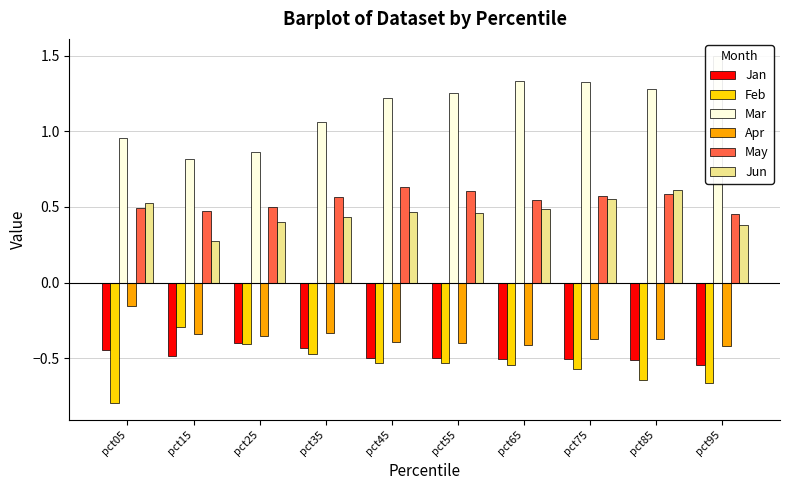

Is it true that Mar equals 0.4 at pct25?

False